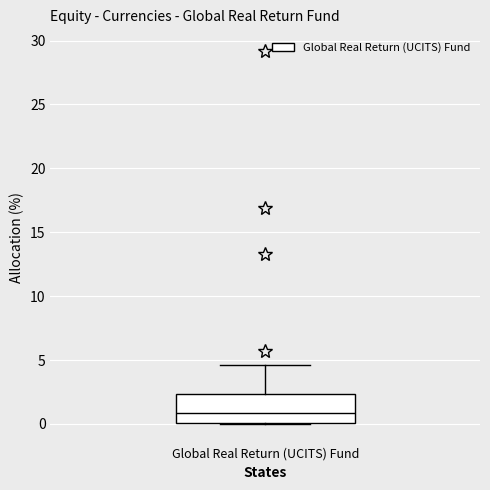

Where does the upper whisker of the box for Global Real Return (UCITS) Fund end on the y-axis? The values are not printed on the chart, so give them approximately, as read against the axis.

4.5